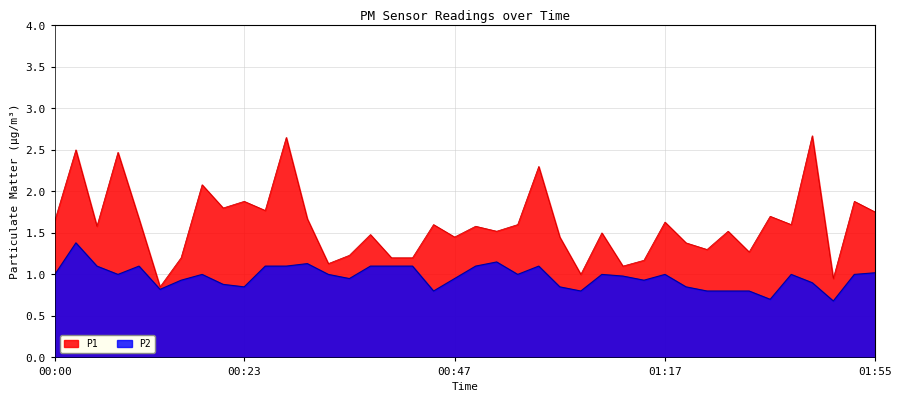

At how many categories does at least one series exceed 2?

6